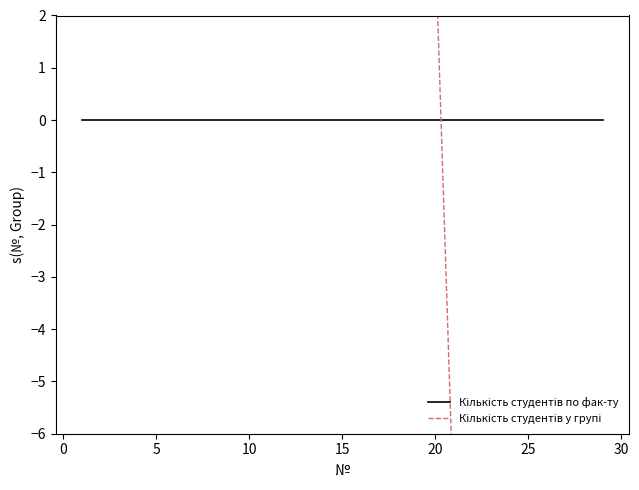

Rank the series by their average value, from lowest to highest.

Кількість студентів по фак-ту, Кількість студентів у групі